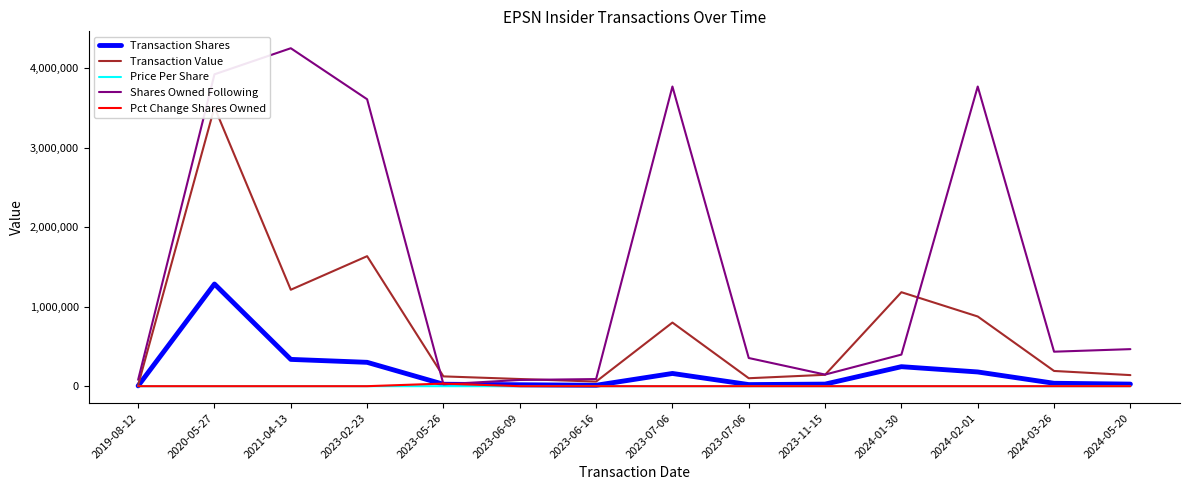

What is the total value across all series at 2023-05-26?

204350.1